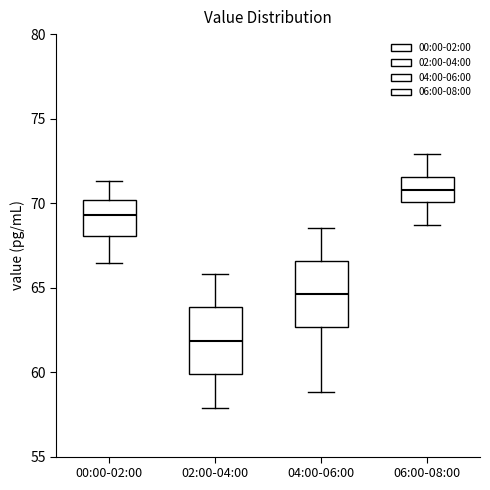

Where is the lower edge of the box for 06:00-08:00 on the y-axis? The values are not printed on the chart, so give them approximately, as read against the axis.

70.0